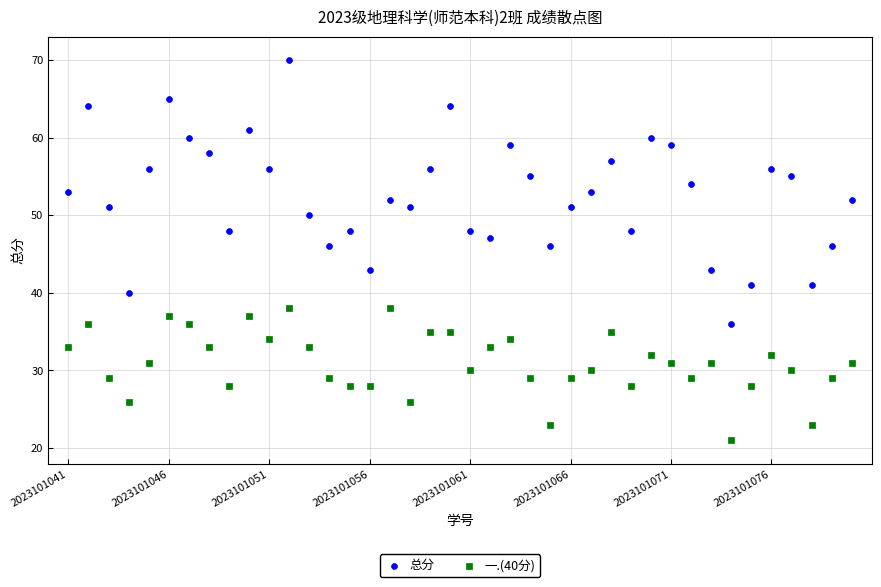

Which series has the widest spread of Y values?

总分